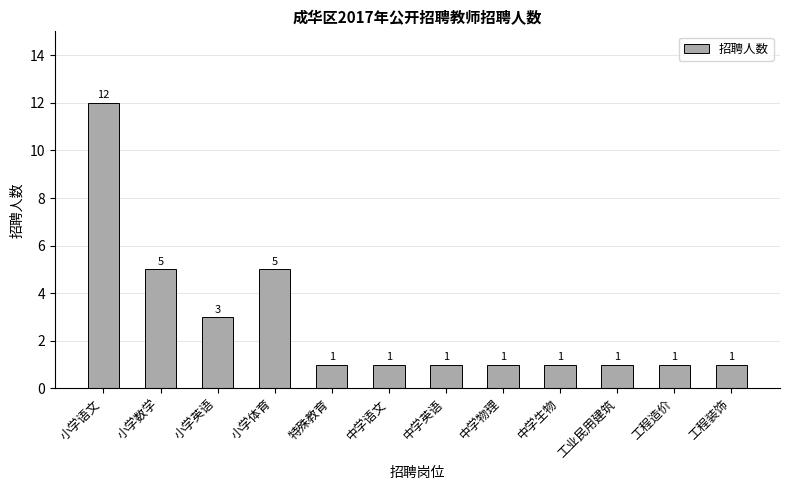

What is the value of the 5th bar from the left?

1